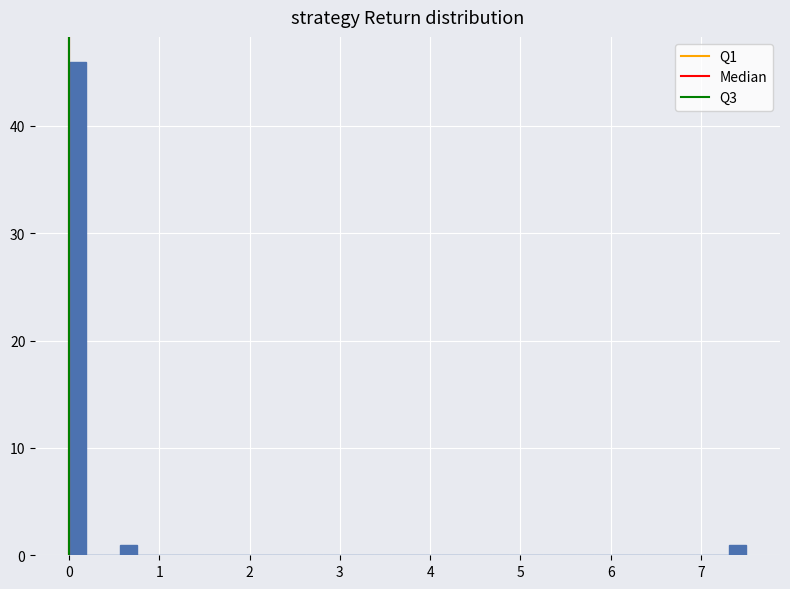

Read against the x-axis, roughly where is the centre of the tallest bar?

0.1